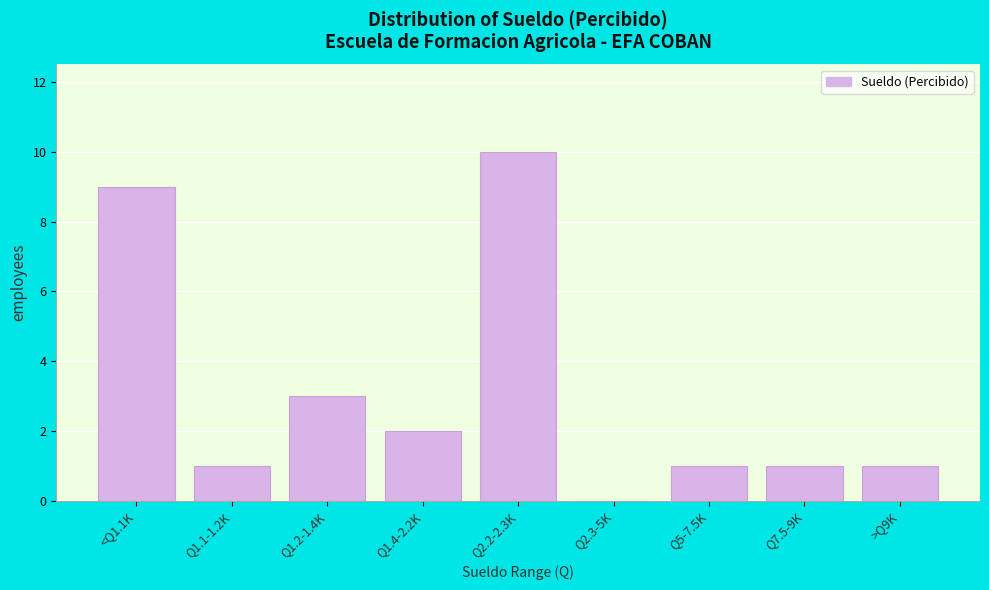

Reading right to left, what are all the values shown in this chart?

>Q9K=1	Q7.5-9K=1	Q5-7.5K=1	Q2.3-5K=0	Q2.2-2.3K=10	Q1.4-2.2K=2	Q1.2-1.4K=3	Q1.1-1.2K=1	<Q1.1K=9